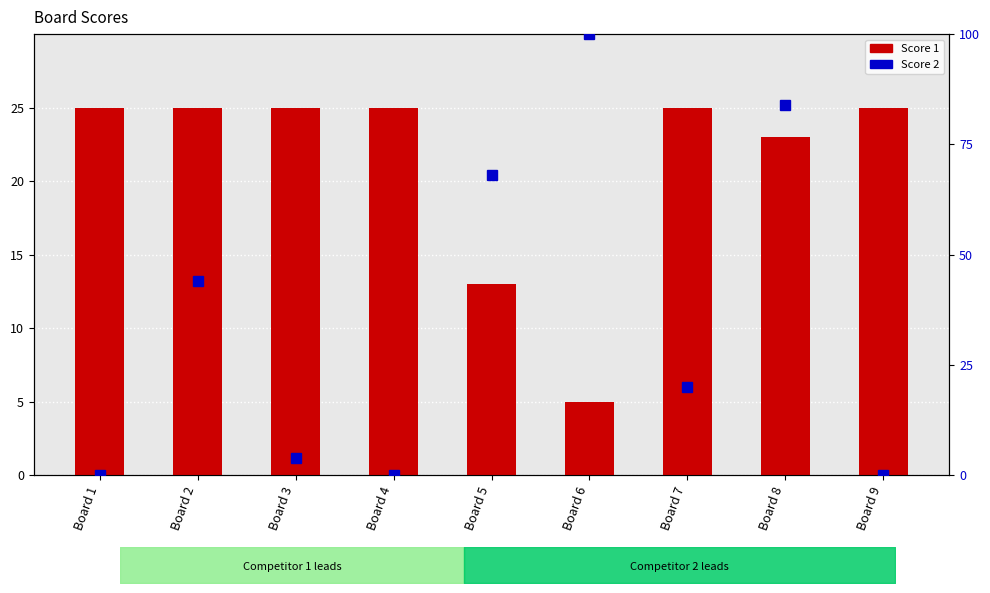

List the labels in order of value, smallest first.

Board 1, Board 4, Board 9, Board 3, Board 7, Board 2, Board 5, Board 8, Board 6